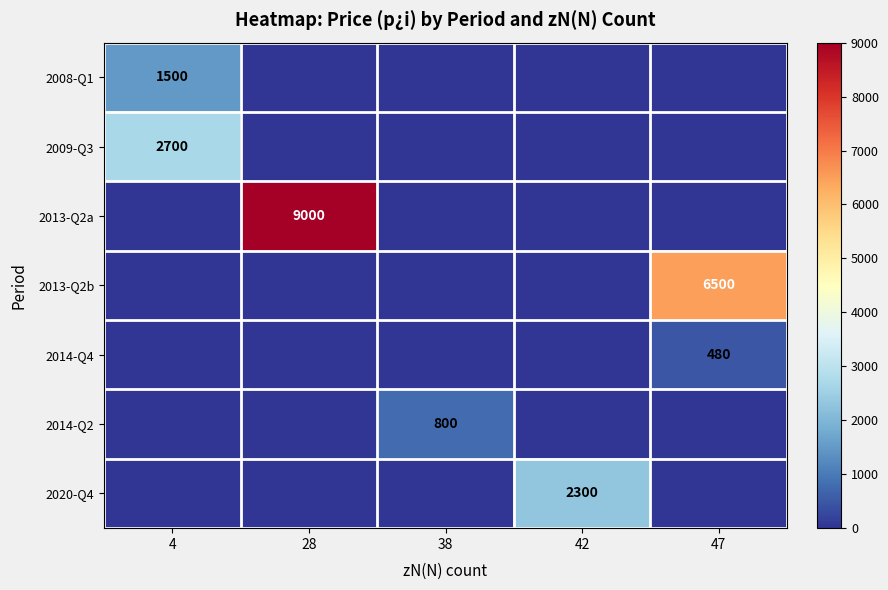

True or false: 2013-Q2b has a value of 8864 at 47.

False